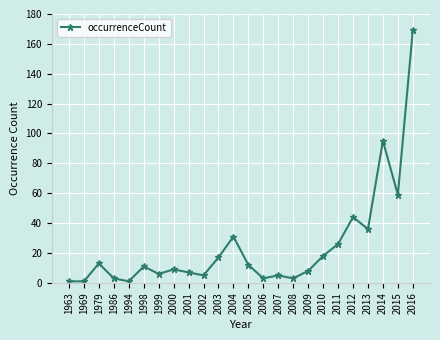

What is the value of the 8th point from the left?

9